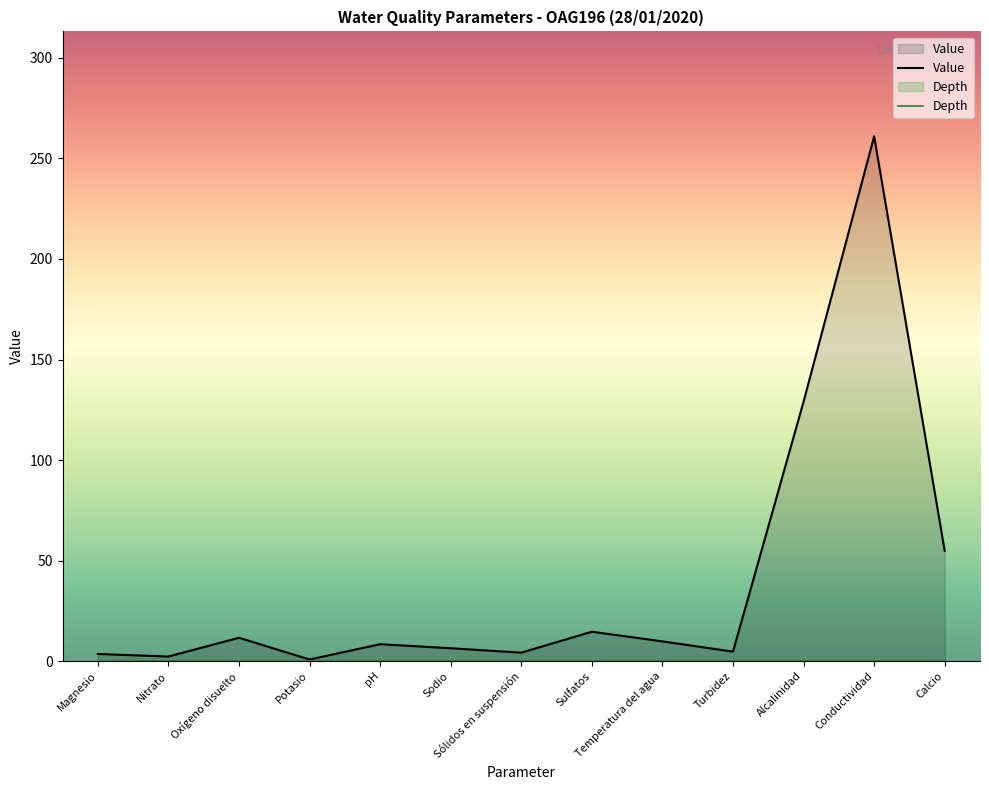

What is the value of the Conductividad point at the 2nd from the left?

261.0